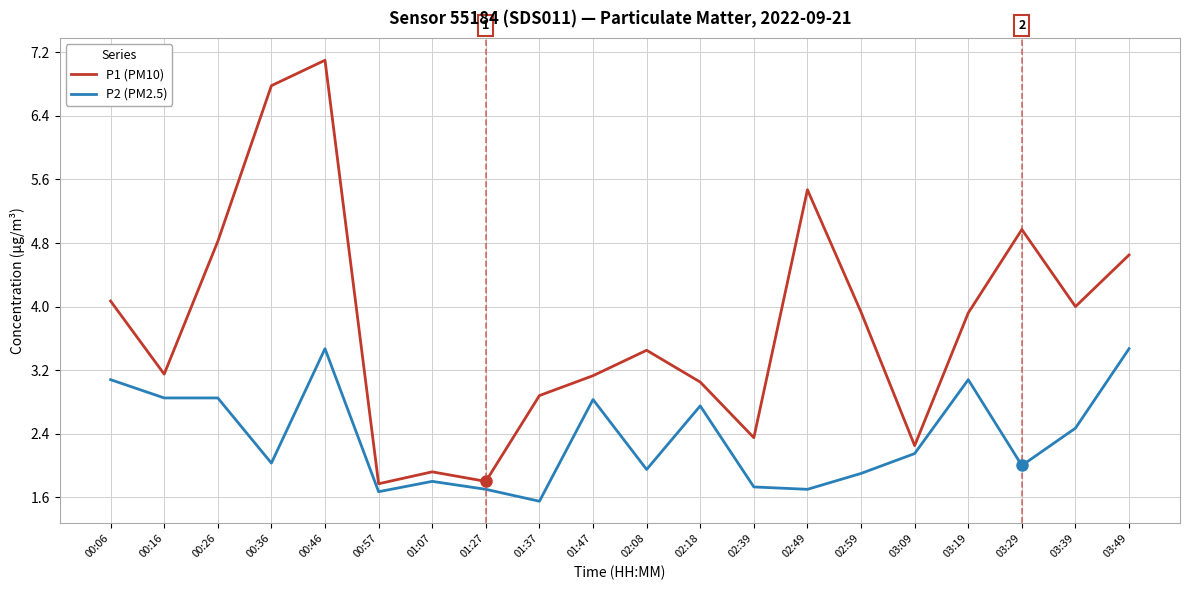

What is the spread (max minus min) of values at 02:18?

0.3